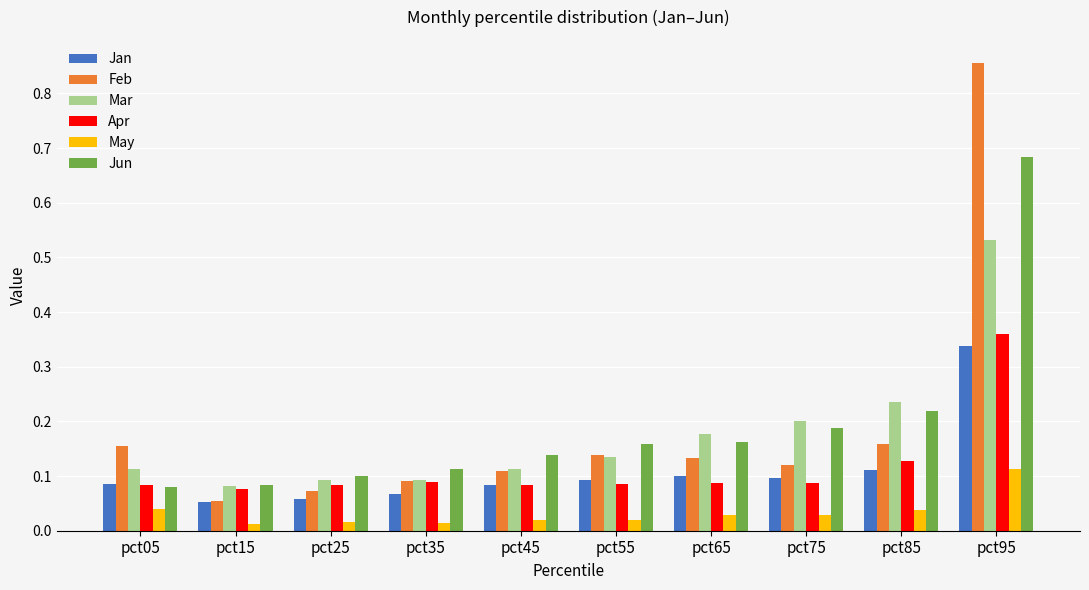

Count the number of categories in the chart.

10